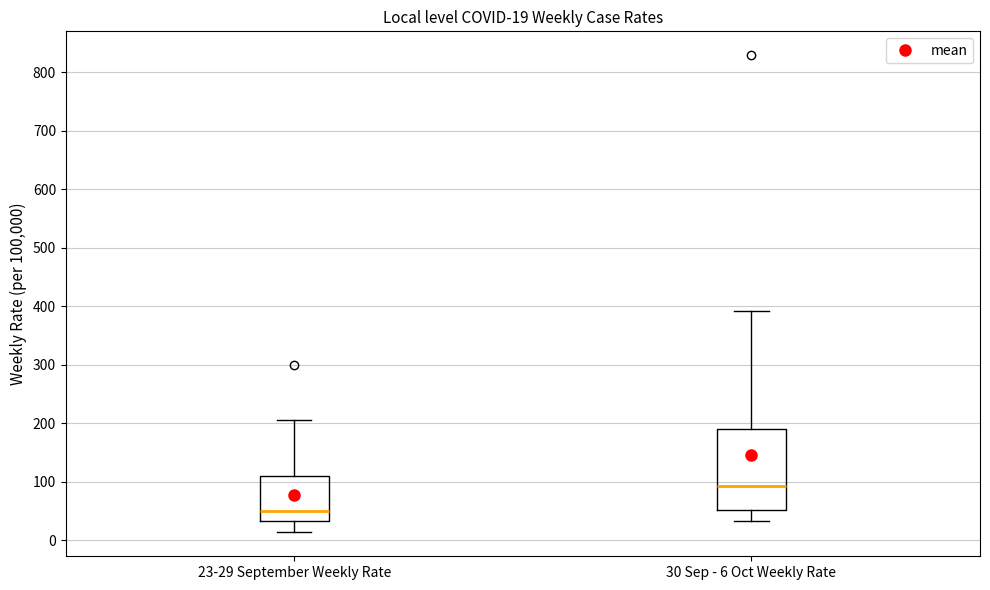

Comparing the boxes themselves (not the whiskers), which one is the tallest?

30 Sep - 6 Oct Weekly Rate